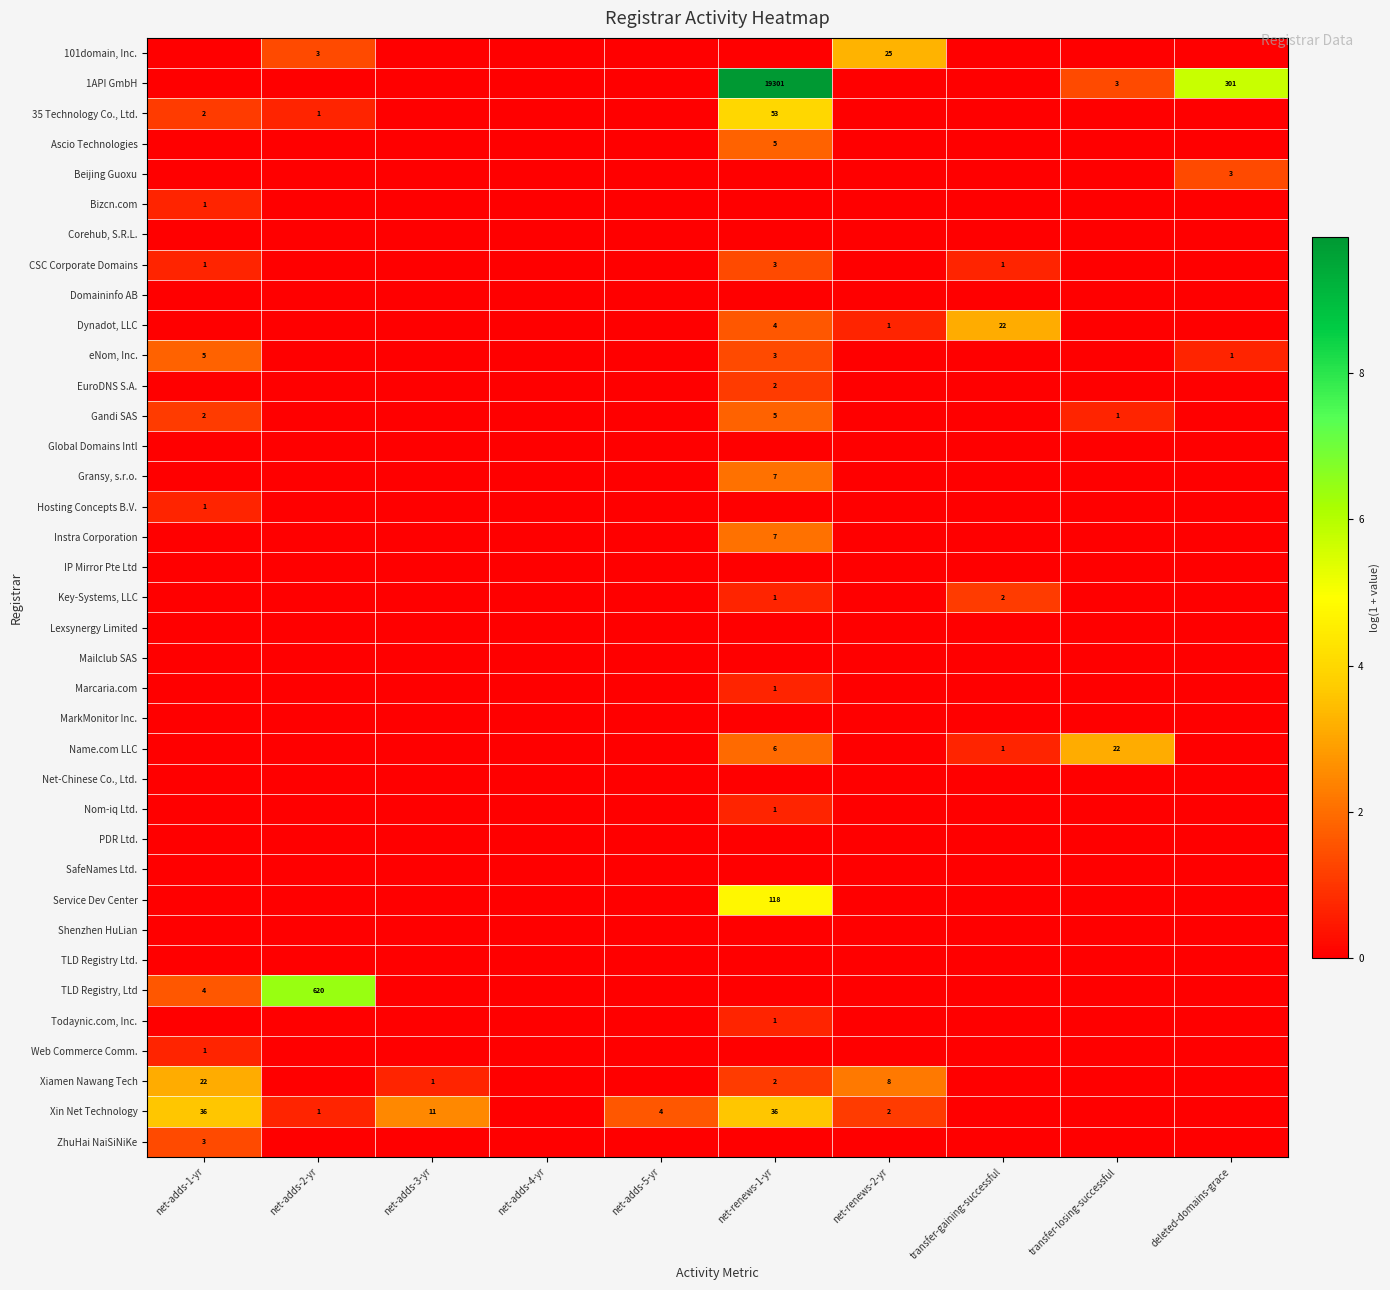

At which label does Xin Net Technology reach its minimum?

net-adds-4-yr